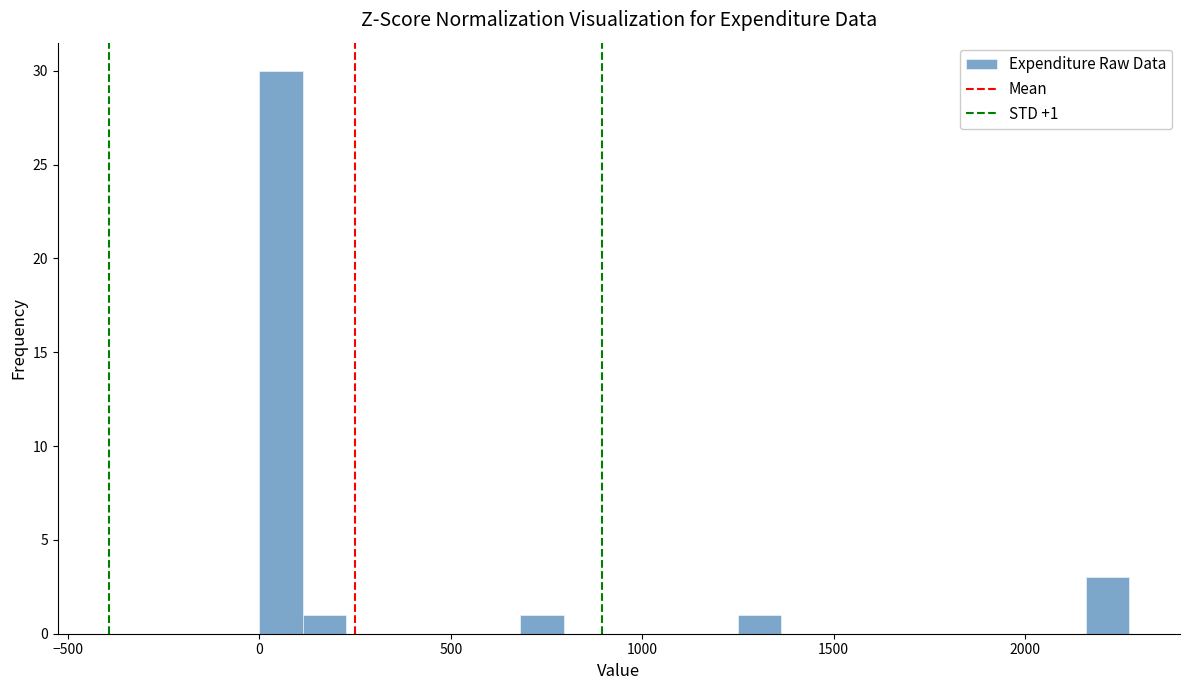

Read against the x-axis, roughly where is the centre of the tallest bar?

50